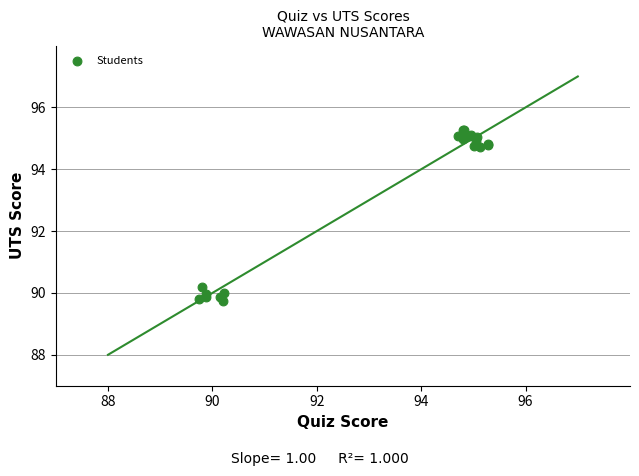

What Y value in the scatter plot is closest to 92?

90.2